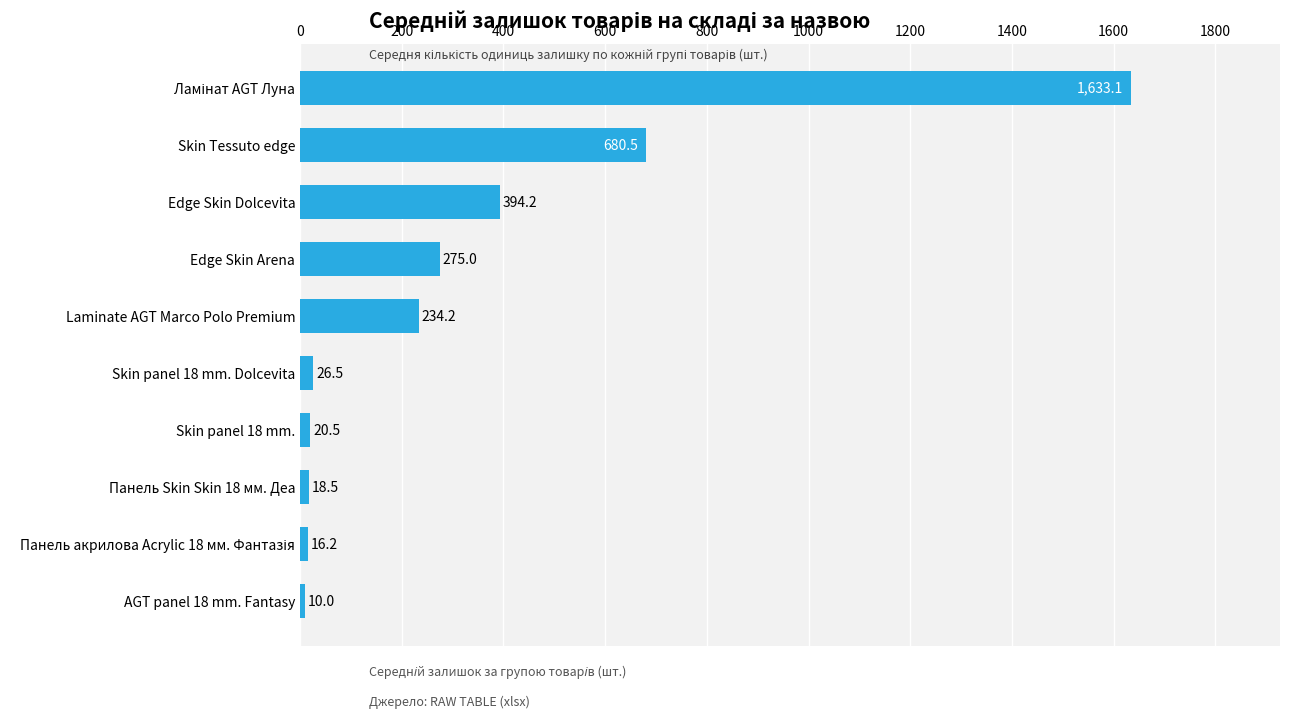

What value does the data have at Skin Tessuto edge?

680.5